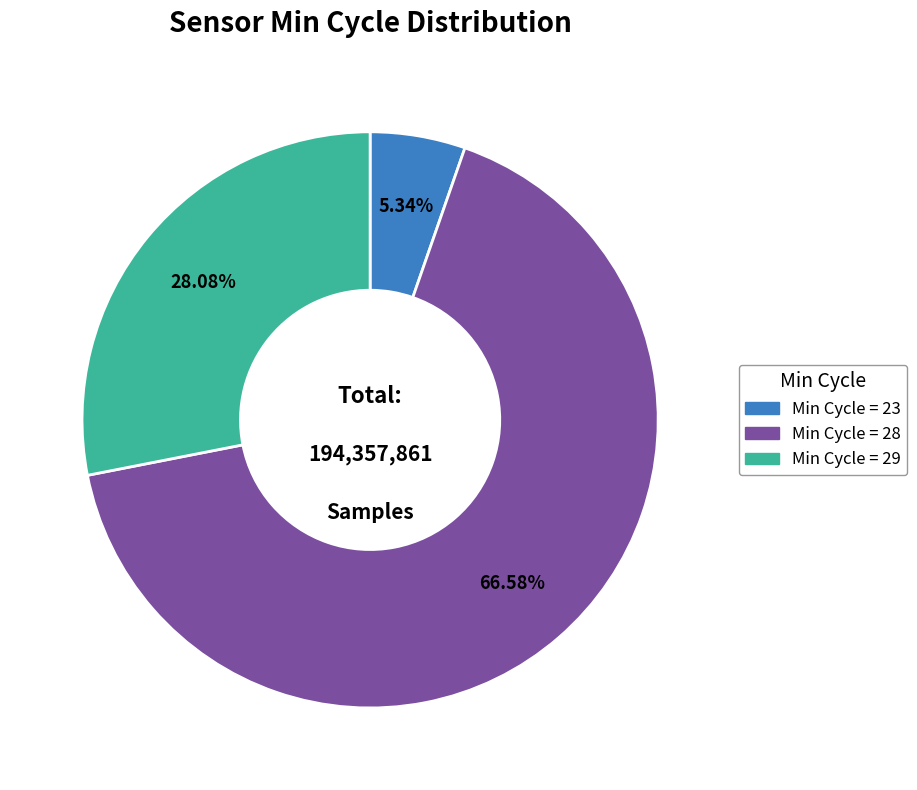

Does any single category account for the majority?

Yes